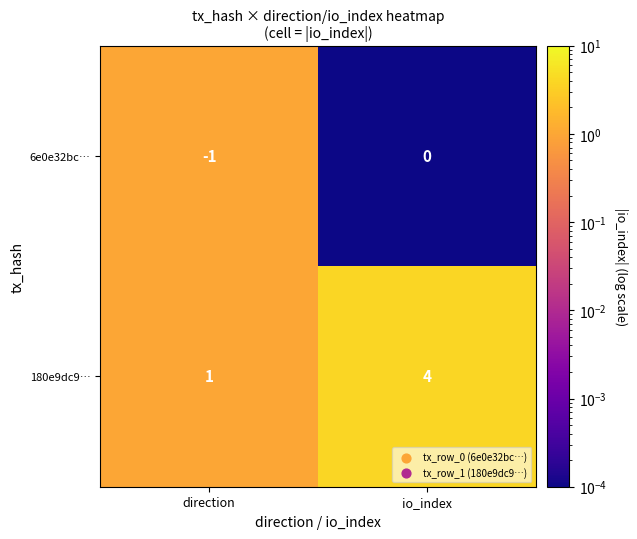

Between direction and io_index, which series saw the biggest shift?

180e9dc9…